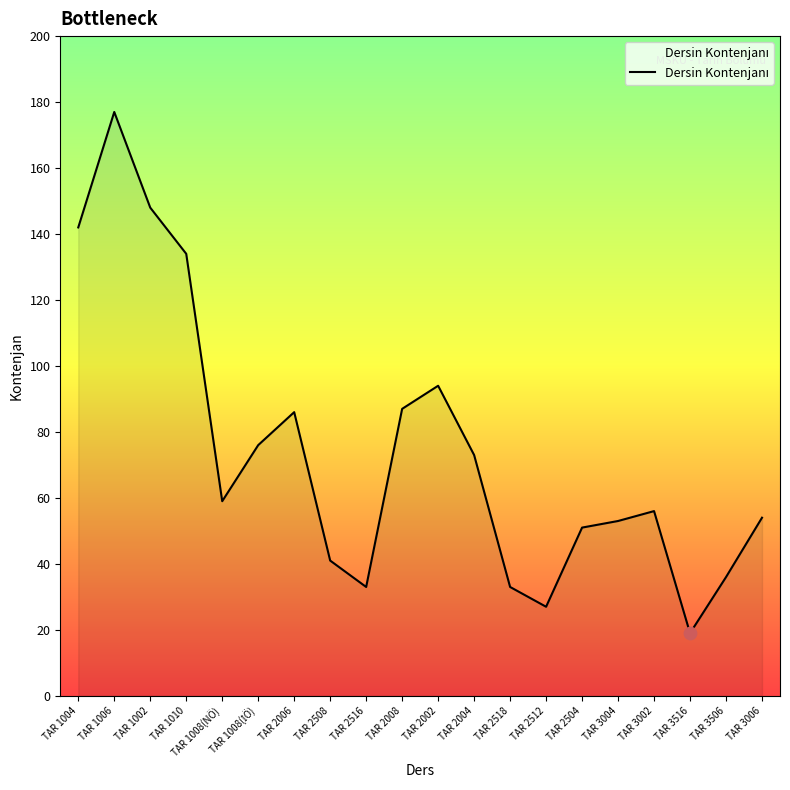

What is the change in value from TAR 1002 to TAR 2516?

-115